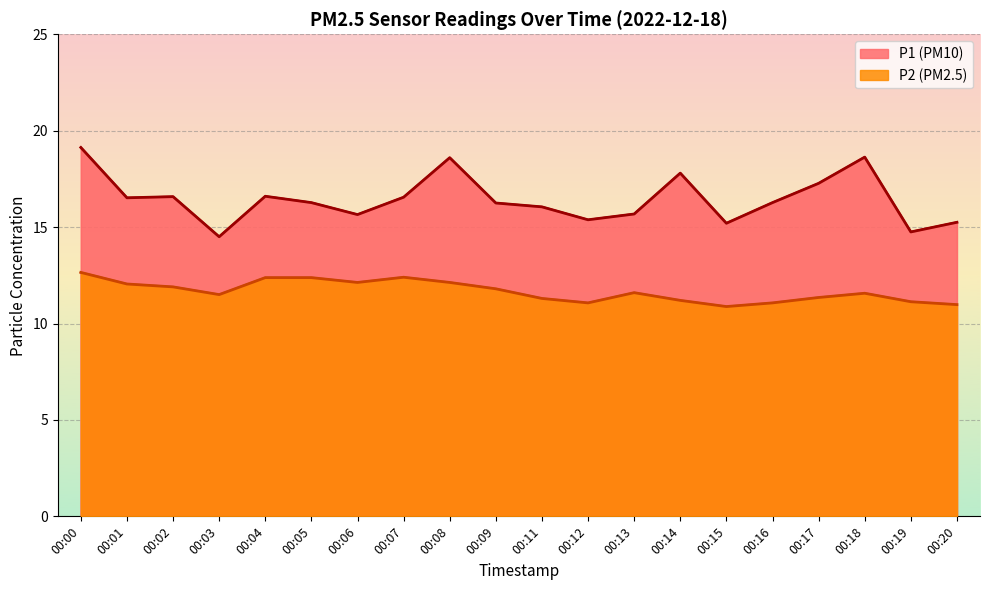

How many data points in P1 are less than 16?

7